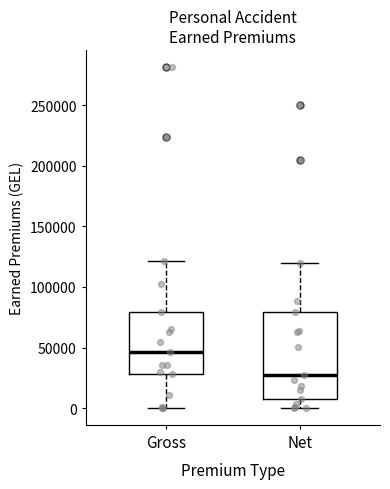

Reading left to right, transcribe this box plot: for each box, give where its median line is, the range the box spans, and where its two whiskers end, as read against the y-axis. The values are not printed on the chart, so give them approximately, as read against the axis.

Gross: median 45000, box 30000 to 80000, whiskers 0 to 120000
Net: median 30000, box 10000 to 80000, whiskers 0 to 120000